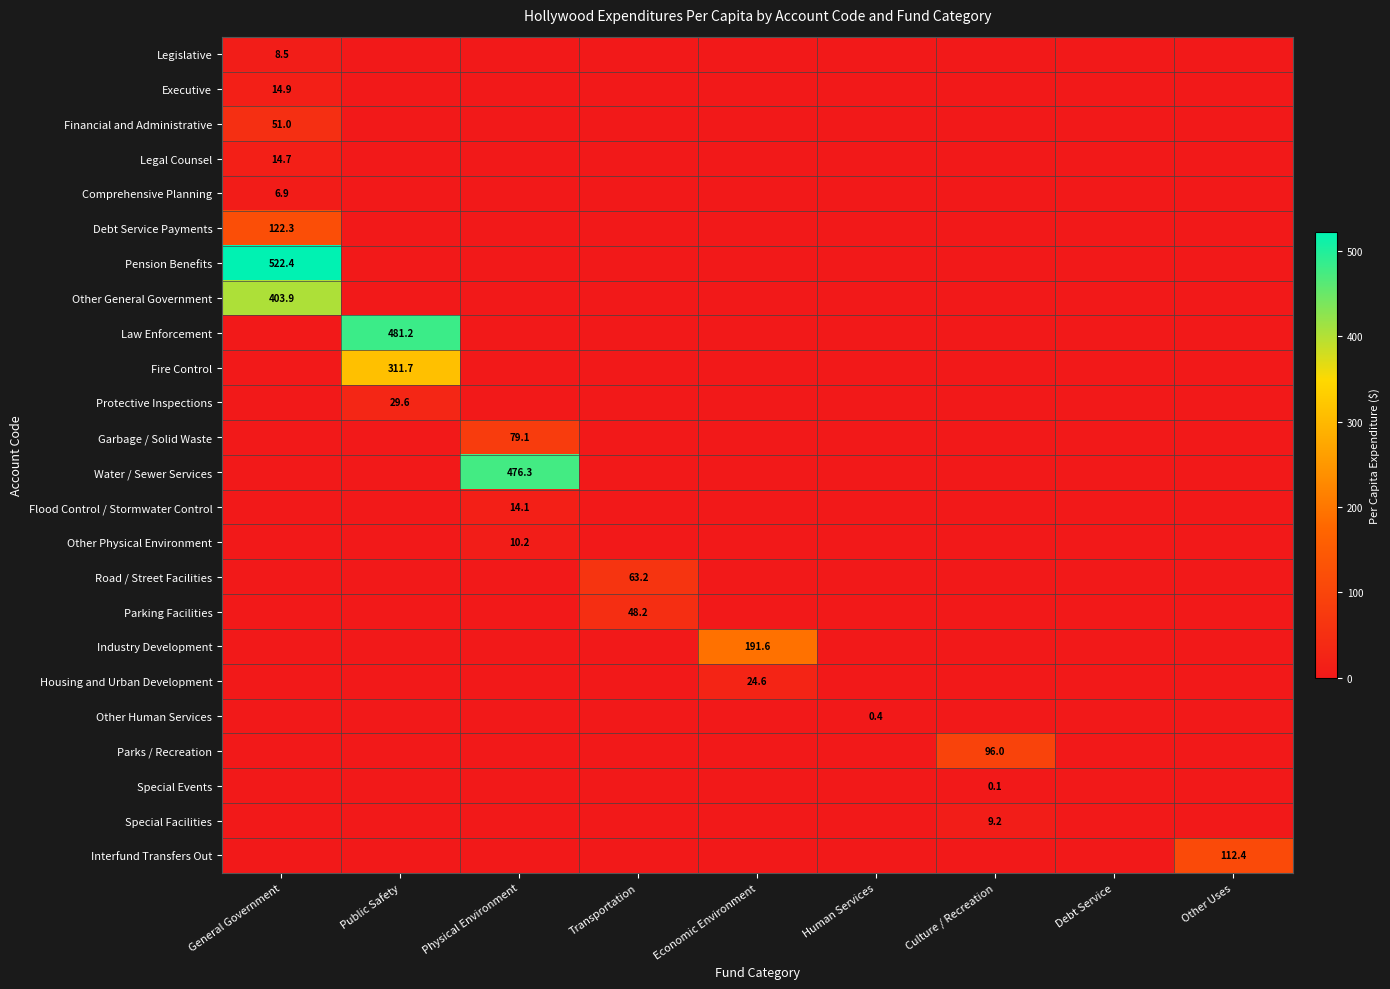

What is the difference between the highest and lowest values at Physical Environment?

476.3